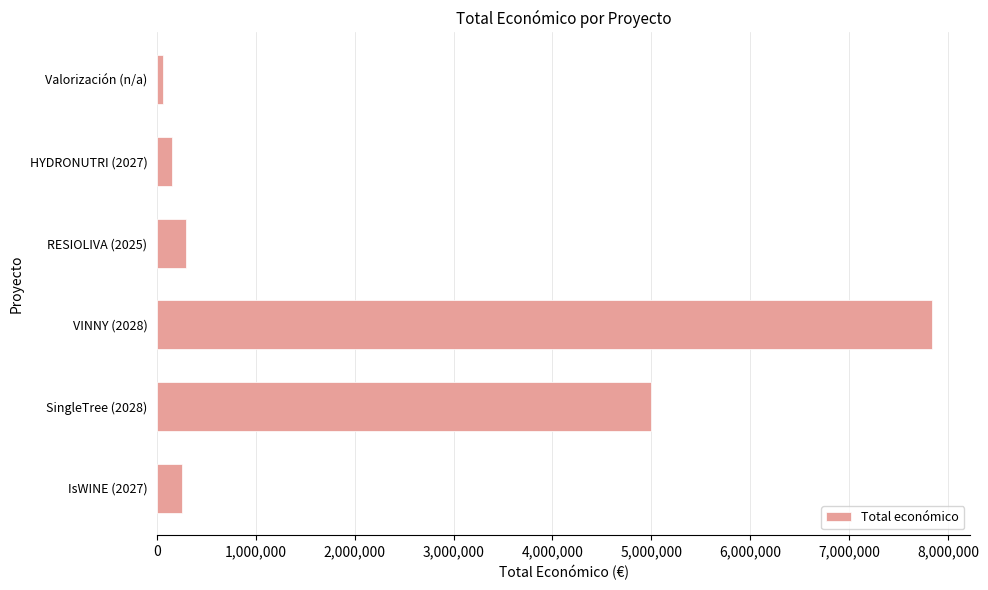

Reading bottom to top, what are all the values shown in this chart?

IsWINE (2027)=257235	SingleTree (2028)=4997527	VINNY (2028)=7835161	RESIOLIVA (2025)=292495	HYDRONUTRI (2027)=150000	Valorización (n/a)=63660